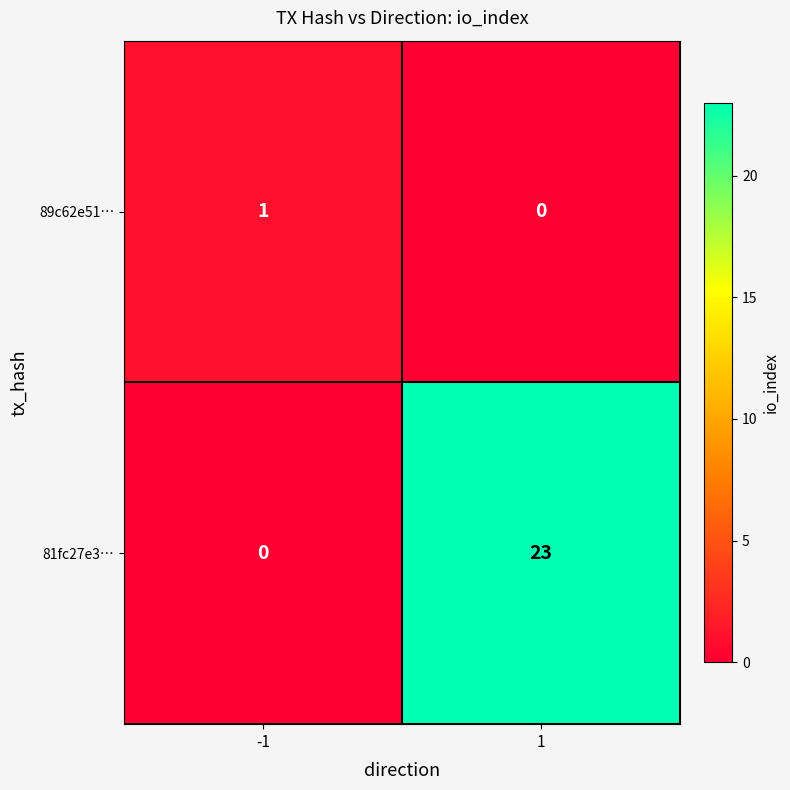

What is the difference between the highest and lowest values at 1?

23